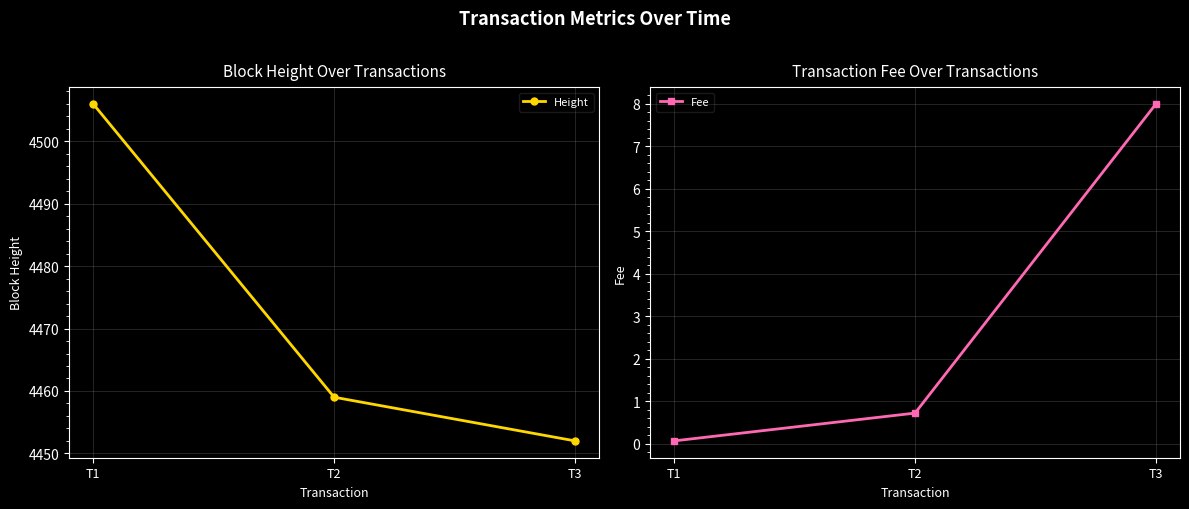

Does the chart have visible grid lines?

Yes